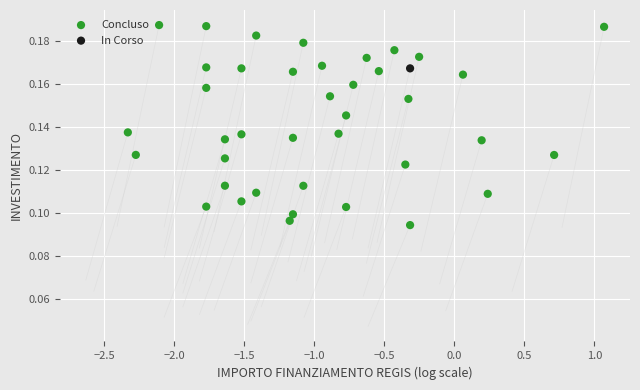

What are all the series names shown in the legend?

Concluso, In Corso